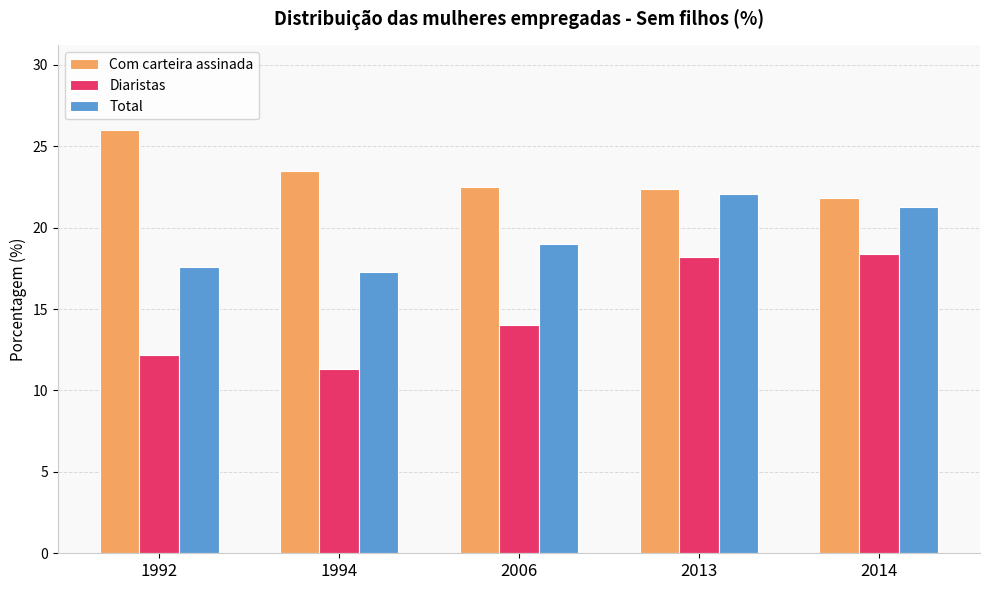

What is the value of the Com carteira assinada bar at the 4th from the left?

22.4